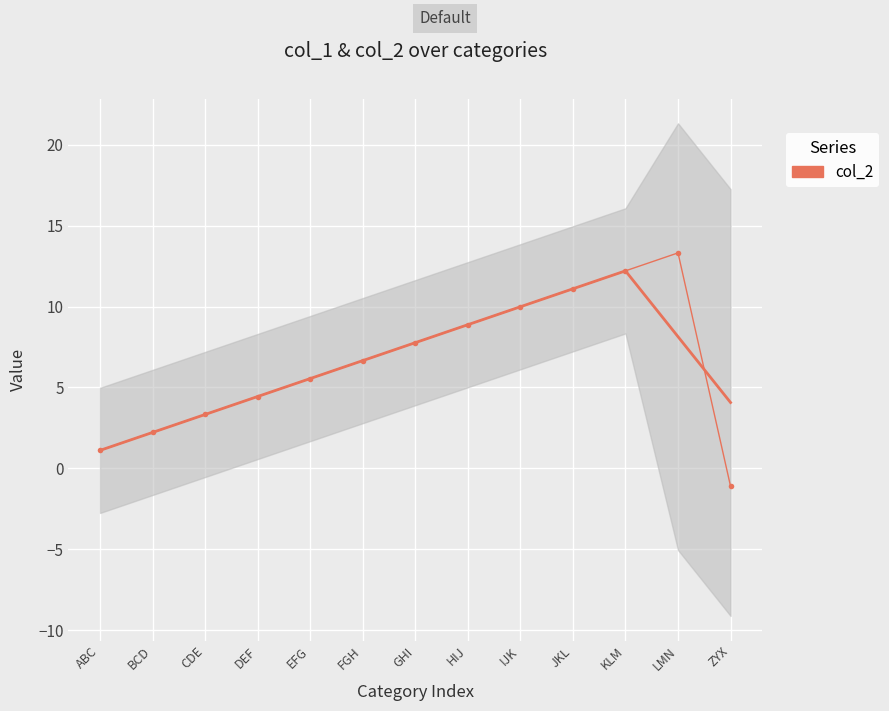

How many lines are shown in the chart?

1